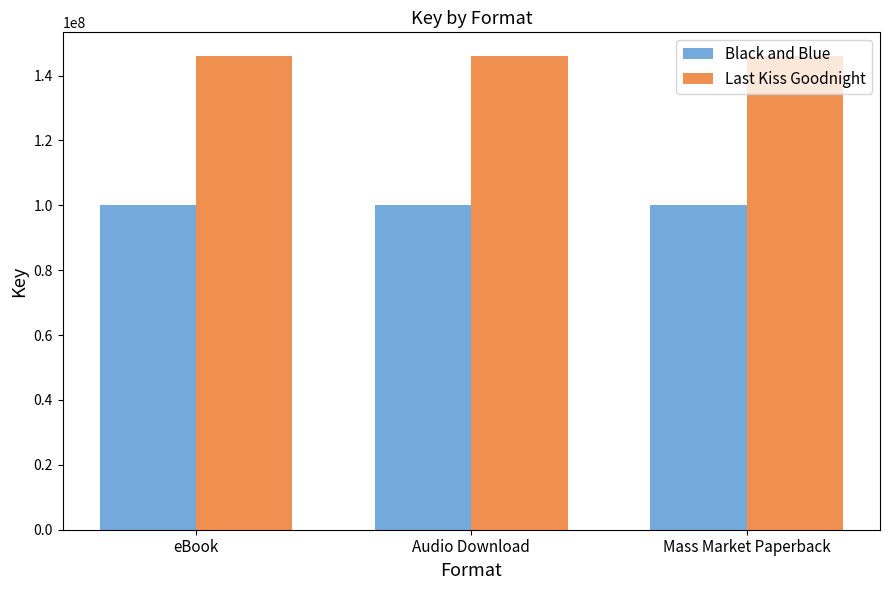

What is the highest value of the Last Kiss Goodnight series?

146020629